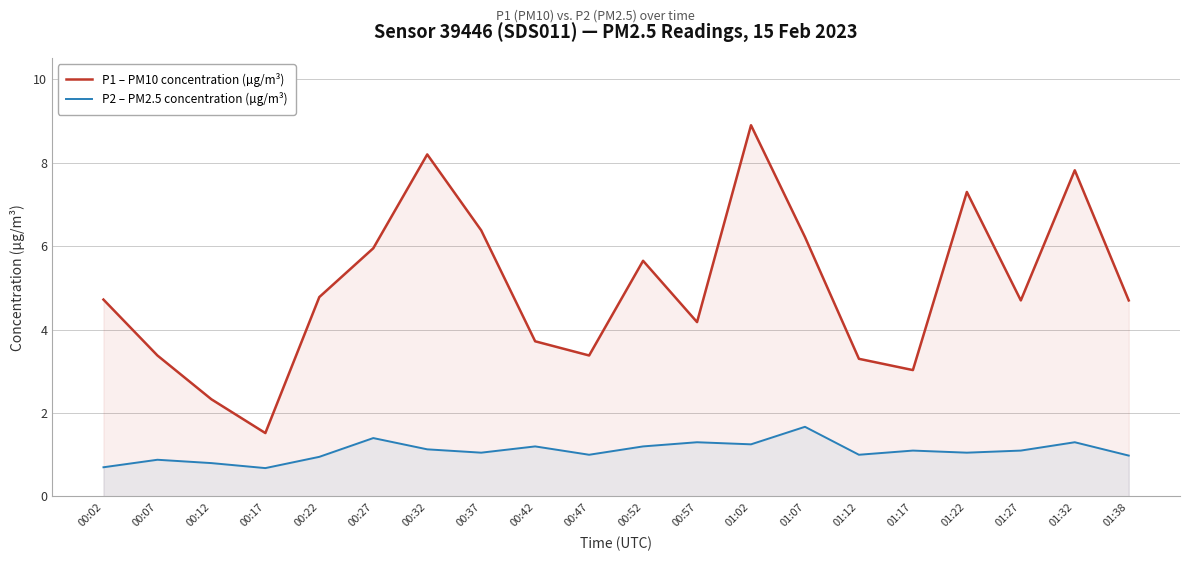

Is the value of P2 – PM2.5 concentration (µg/m³) at 00:42 greater than the value of P1 – PM10 concentration (µg/m³) at 01:22?

No